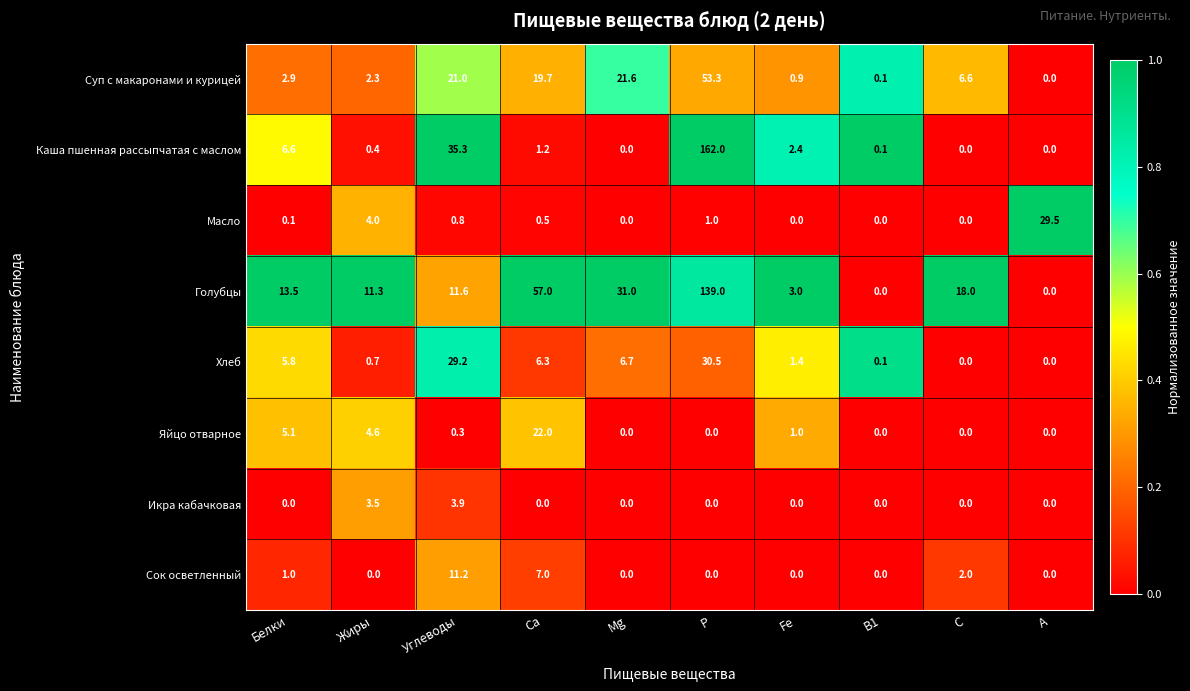

The value of Суп с макаронами и курицей at С is 6.6. True or false?

True